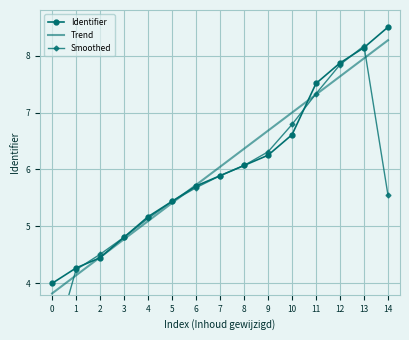

Is the value of Identifier at 14 greater than the value of Trend at 10?

Yes